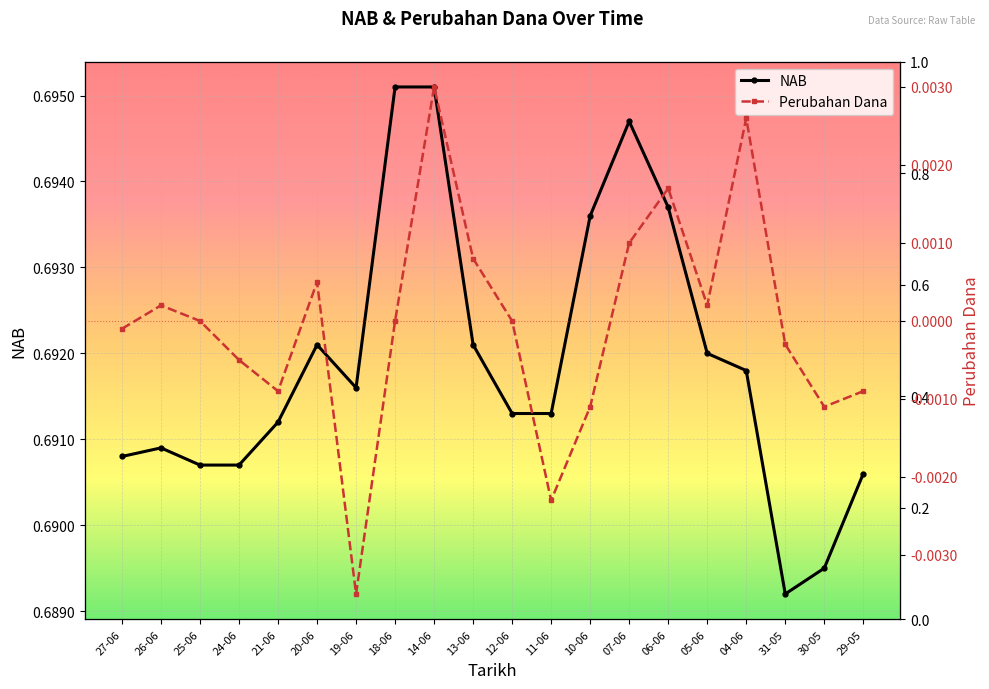

Which category has the lowest value in the Perubahan Dana series?

19-06